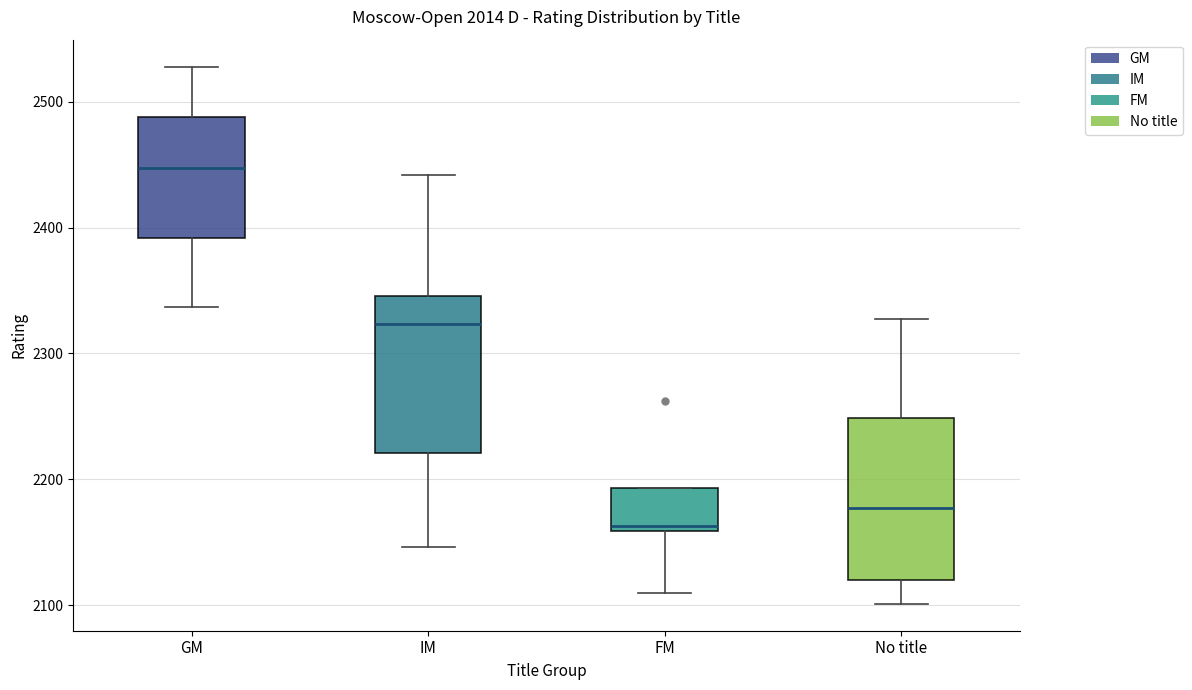

Which box has the highest median line?

GM